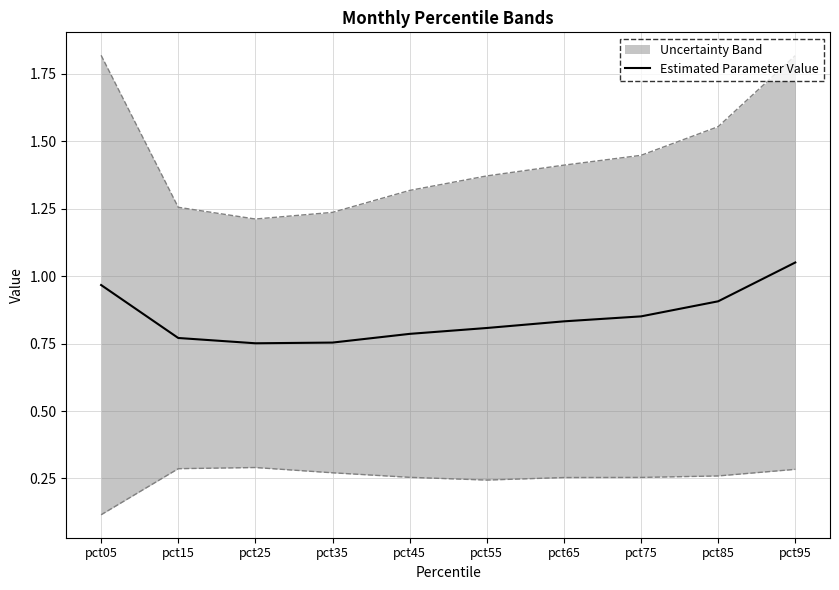

True or false: the data shows 0.3 at pct75.

False